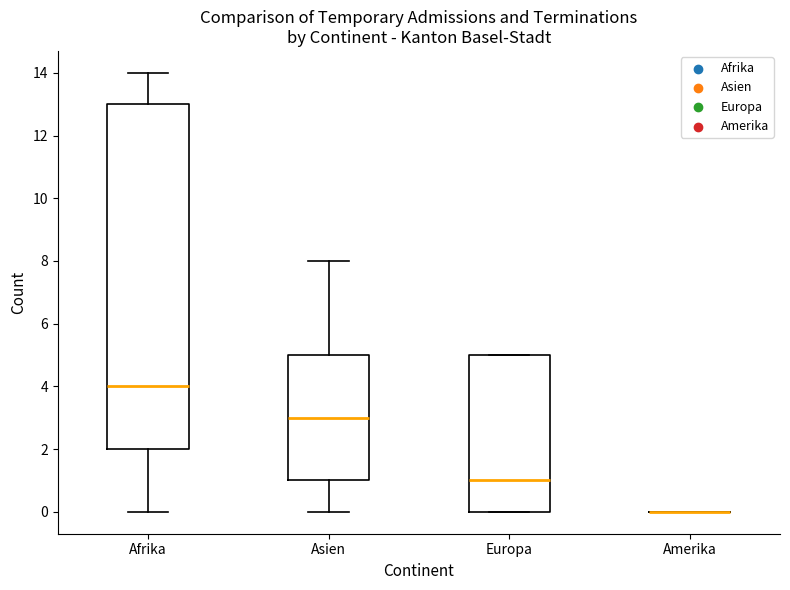

Comparing the boxes themselves (not the whiskers), which one is the tallest?

Afrika